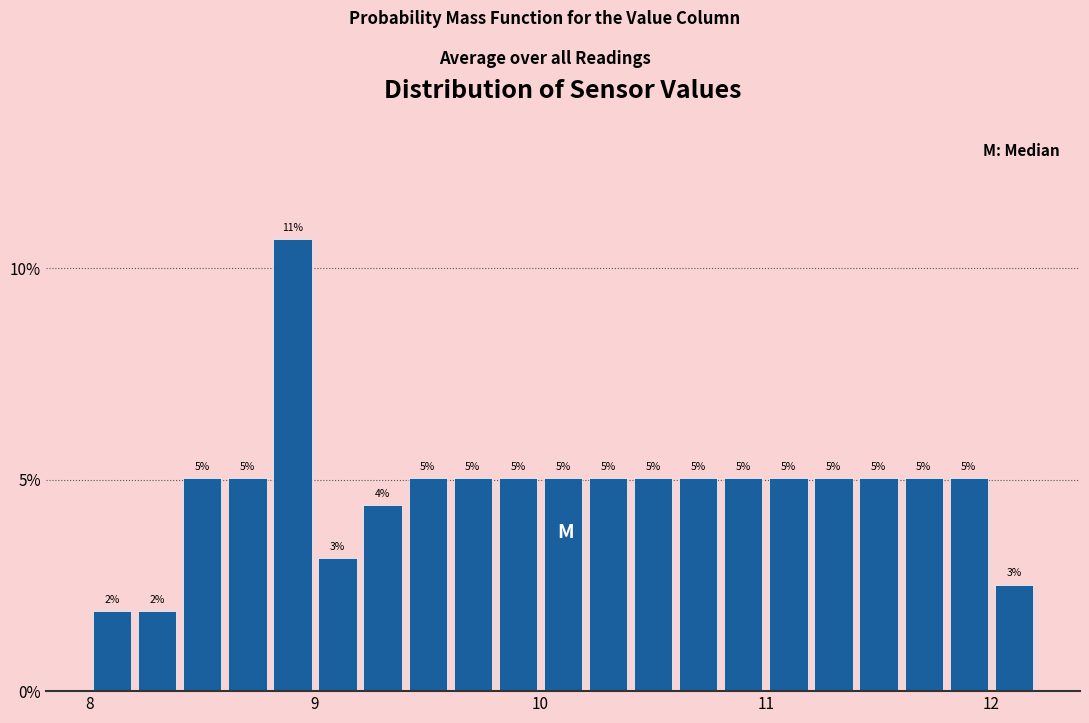

Read against the x-axis, roughly where is the centre of the tallest bar?

8.9